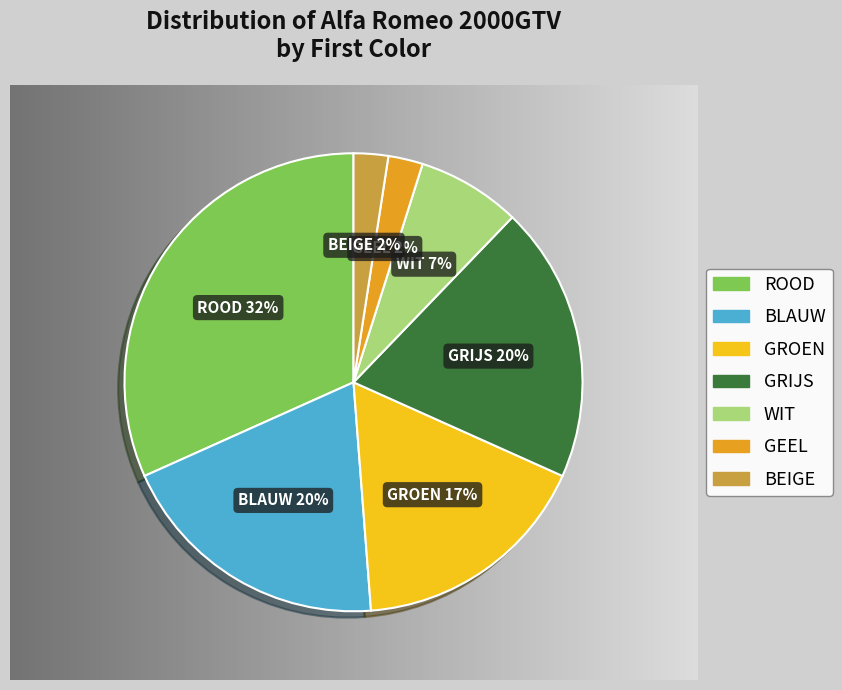

Which category has the biggest portion of the pie?

ROOD